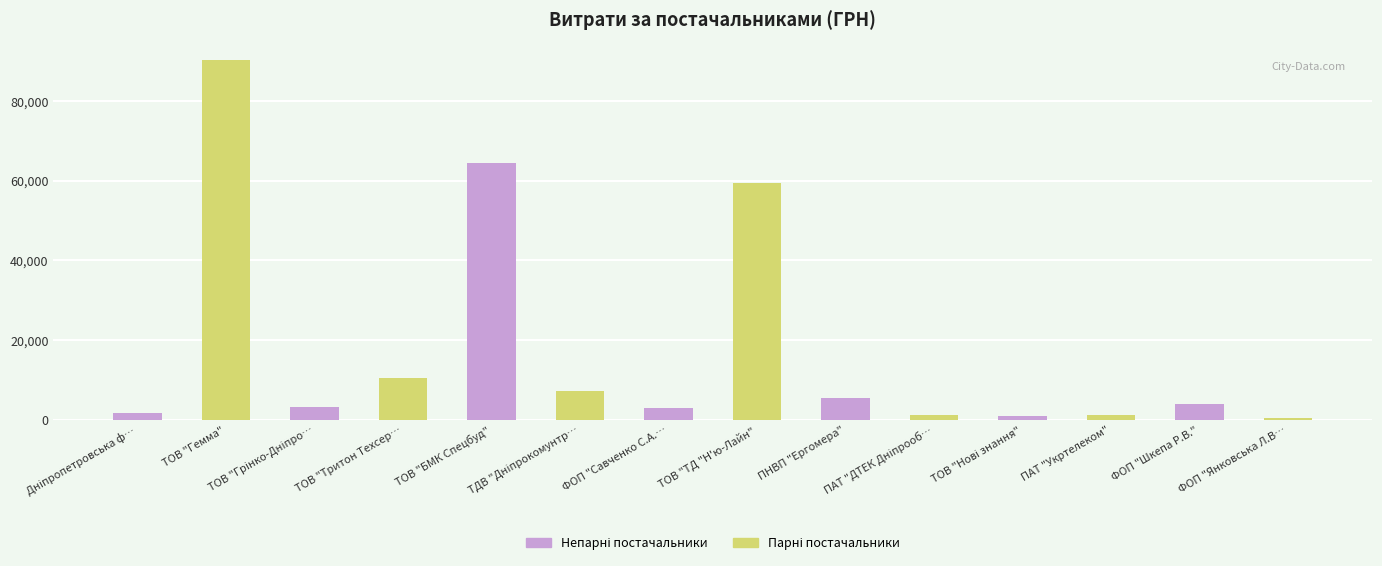

Where does the data first go above 4000?

ТОВ "Гемма"